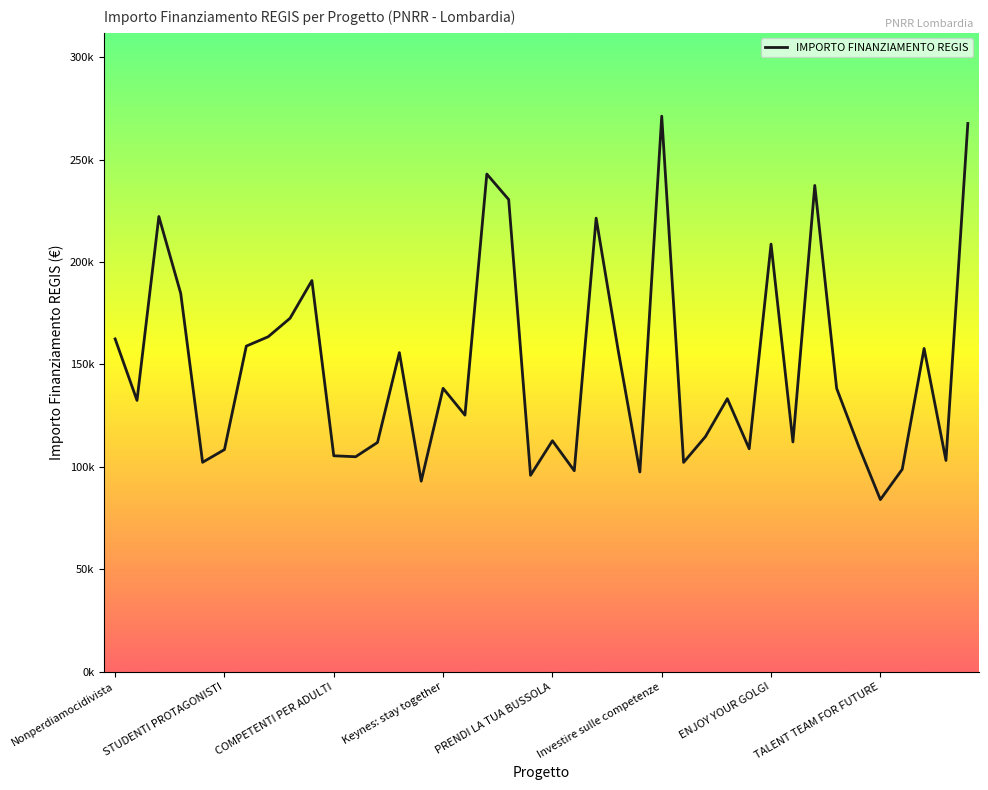

Does the chart have visible grid lines?

No